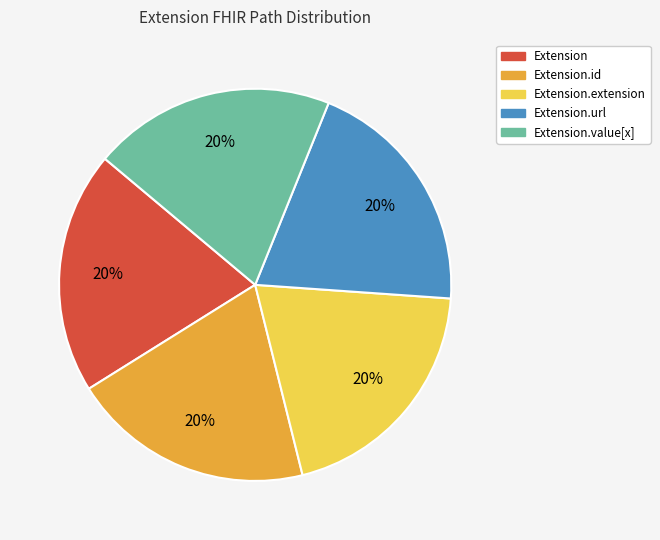

Is there any slice that represents more than half of the pie?

No